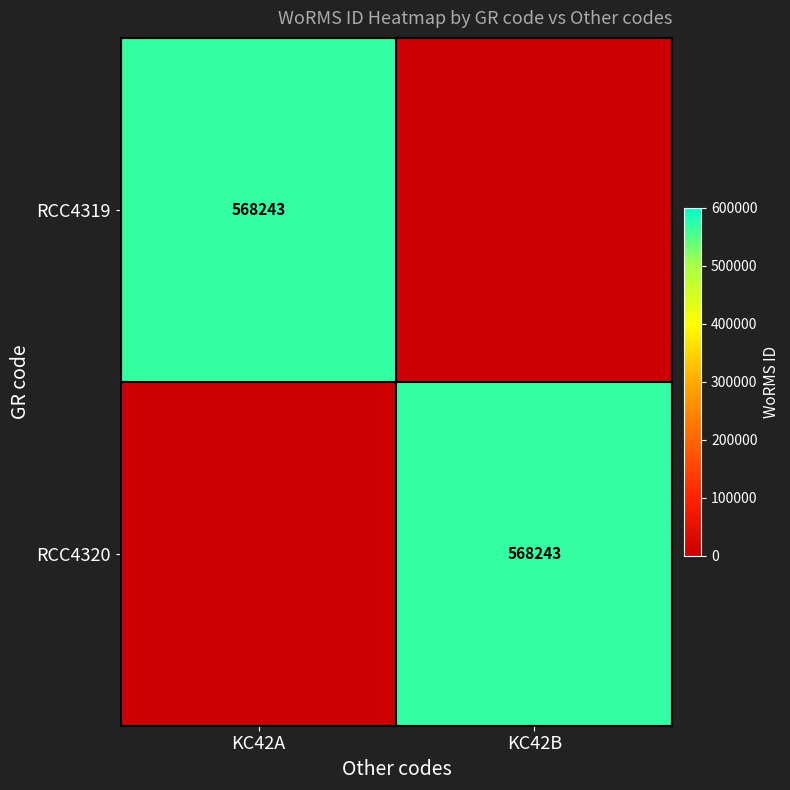

The value of RCC4320 at KC42B is 568243. True or false?

True